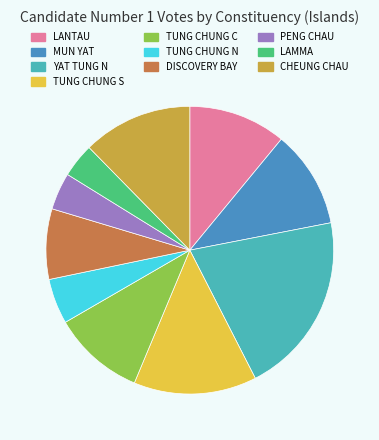

Is there a majority slice in this chart?

No